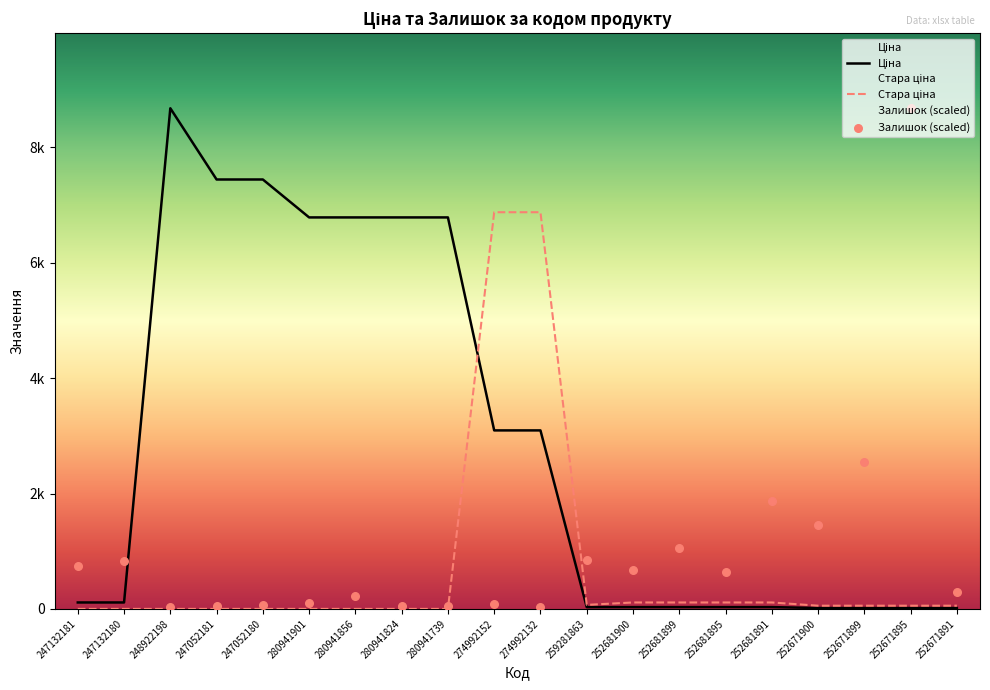

Which series has the largest Y range (max minus min)?

Ціна